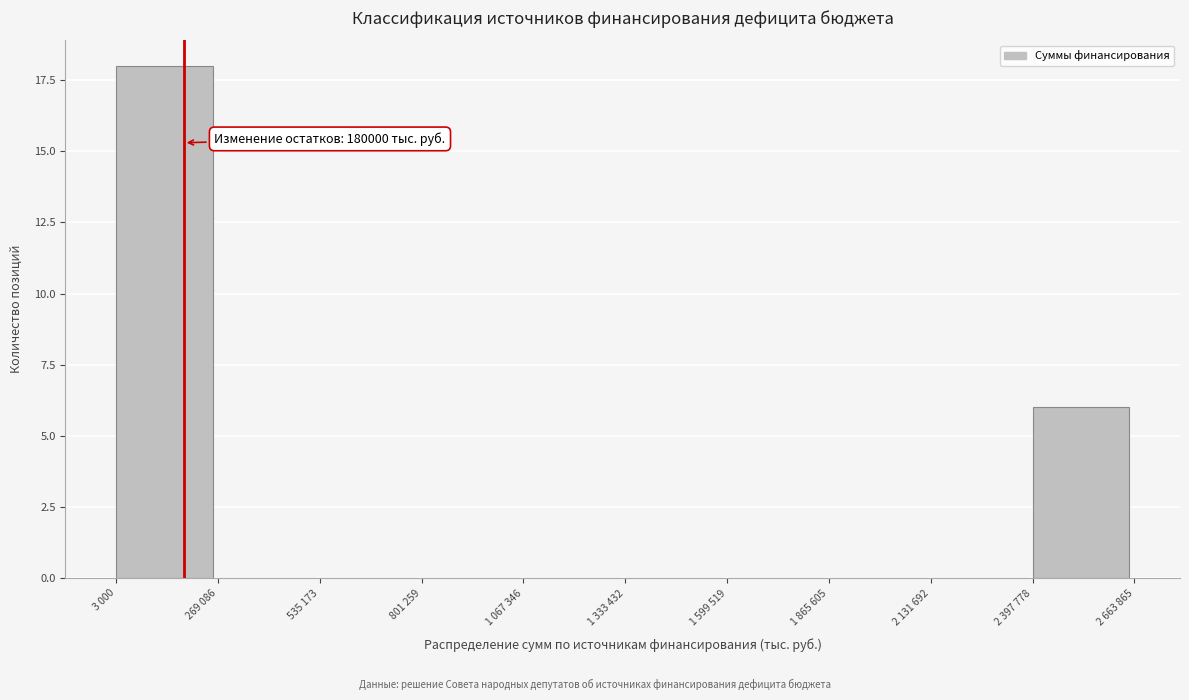

Reading left to right, list all the values displayed in this chart.

3 000=18	269 086=0	535 173=0	801 259=0	1 067 346=0	1 333 432=0	1 599 519=0	1 865 605=0	2 131 692=0	2 397 778=6